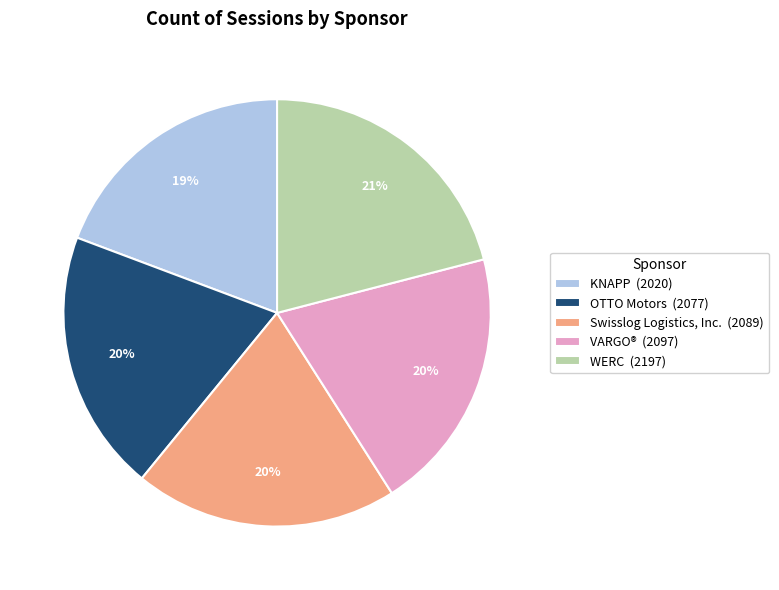

Is there any slice that represents more than half of the pie?

No